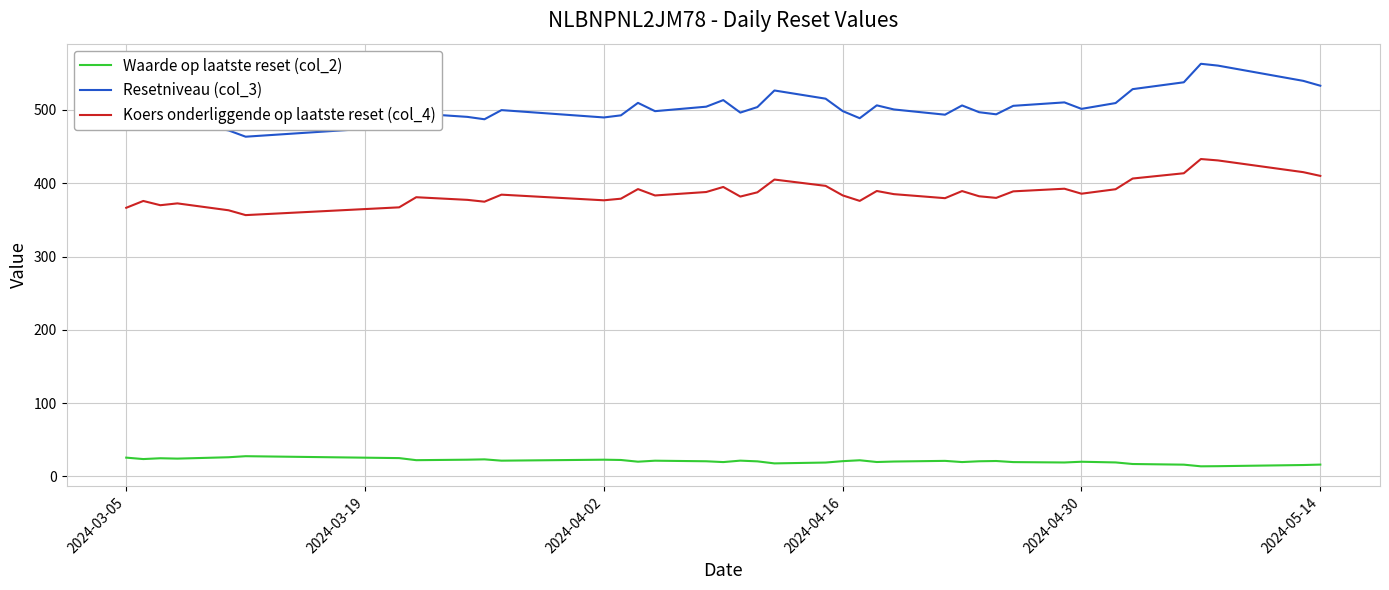

In Resetniveau (col_3), how many points are higher than both neighbors (excluding endpoints)?

11